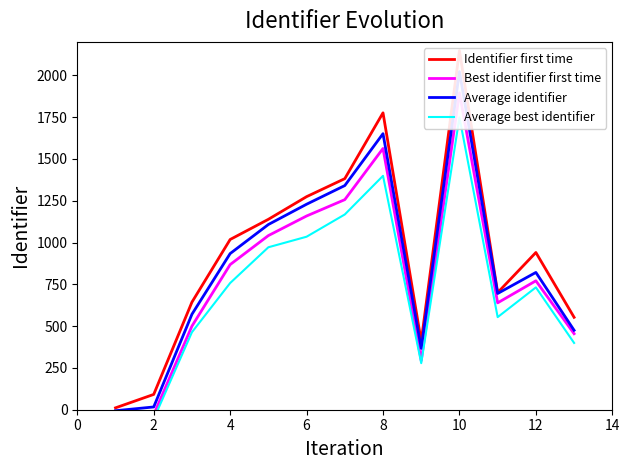

What are all the series names shown in the legend?

Identifier first time, Best identifier first time, Average identifier, Average best identifier